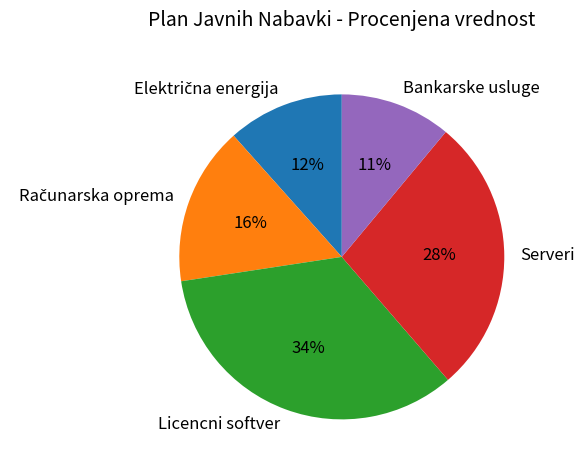

Which slice is the smallest?

Bankarske usluge